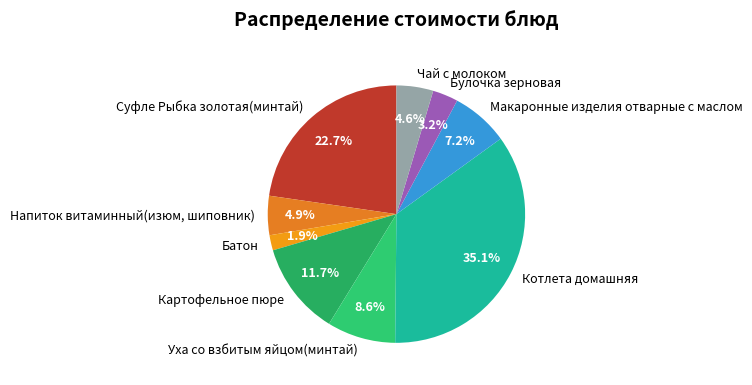

To the nearest percent, what portion does Котлета домашняя represent?

35%